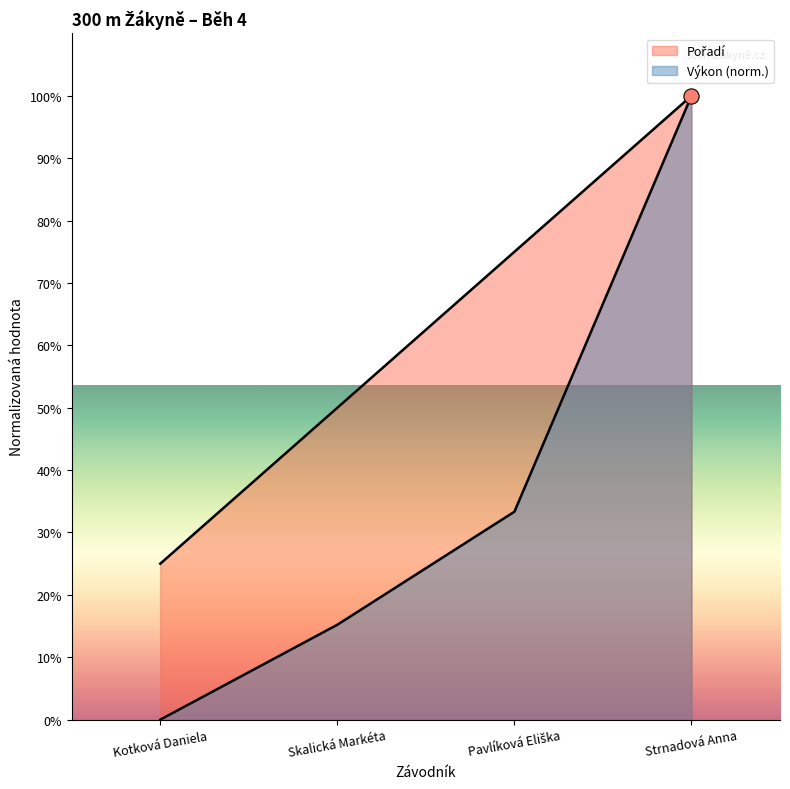

At which category is the sum across all series the highest?

Strnadová Anna